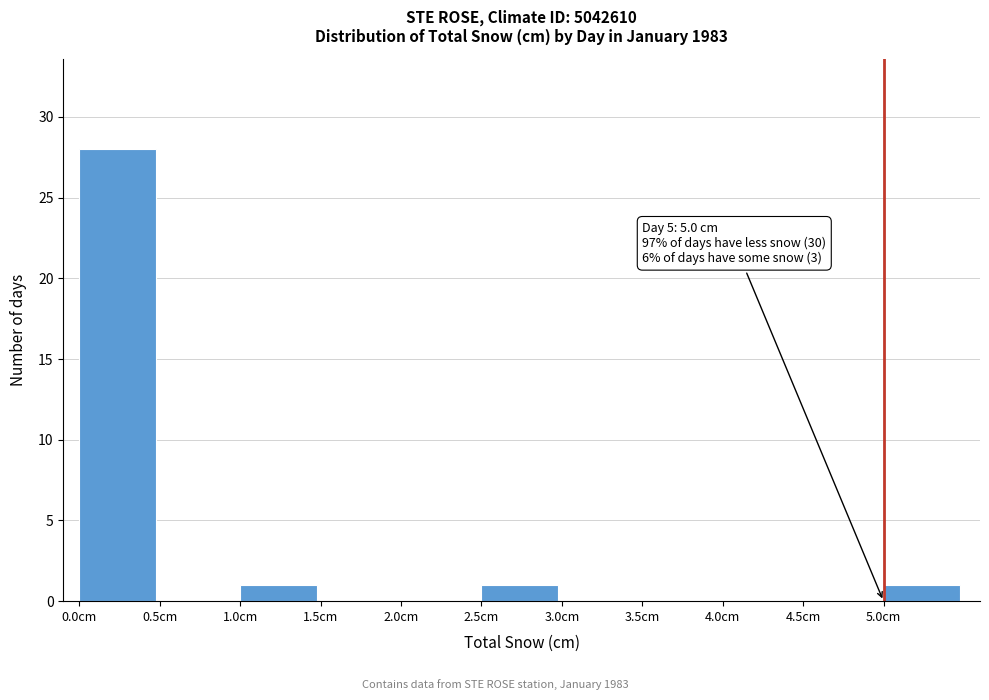

Which range on the x-axis has the tallest bar?

0.0 to 0.5